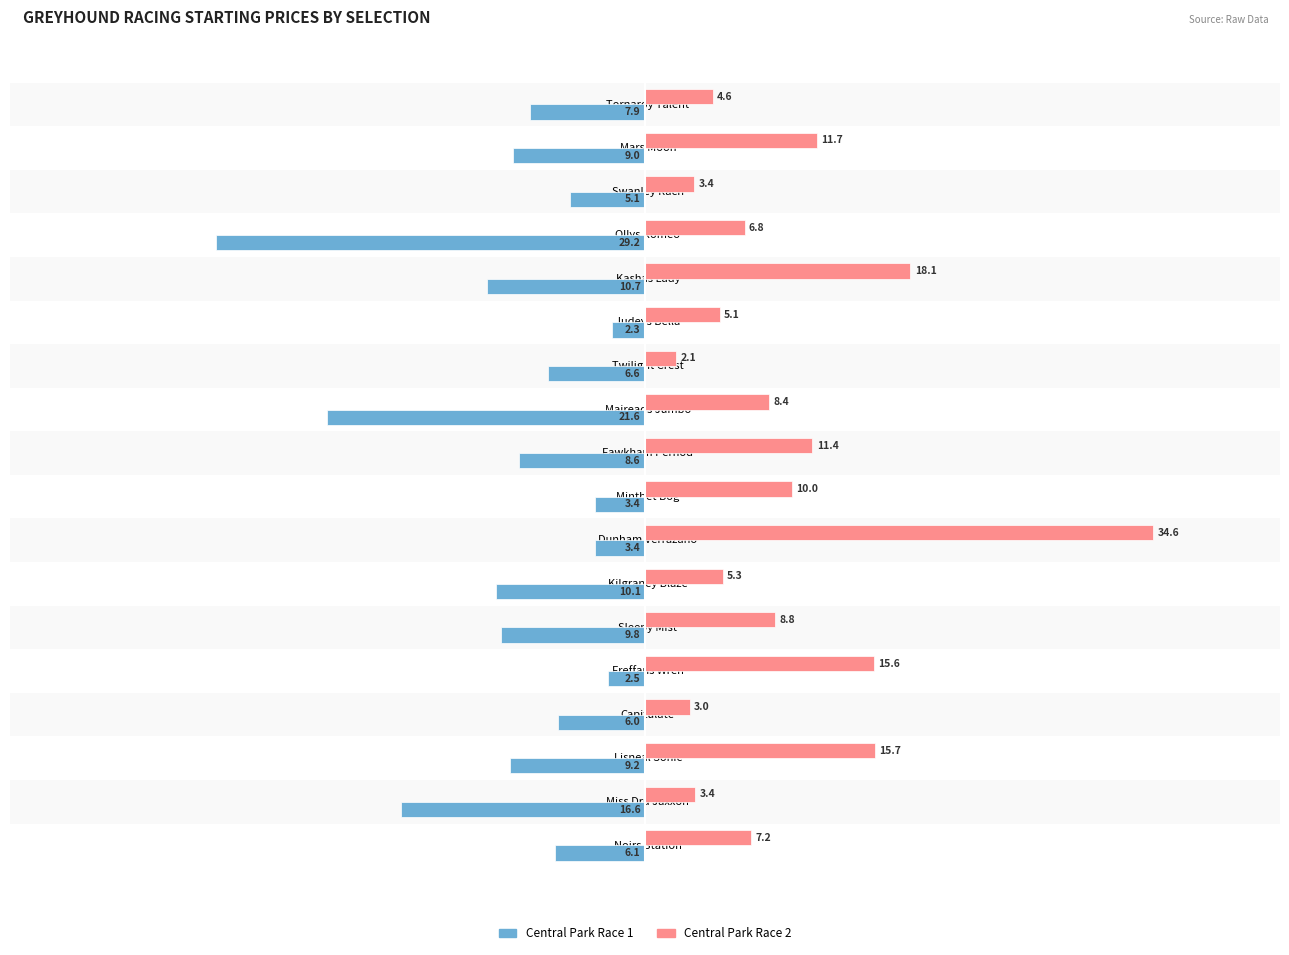

What is the total value across all series at Maireads Jumbo?

-13.2